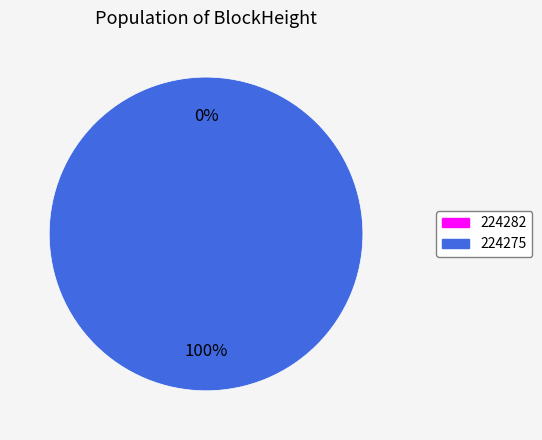

Count the number of slices in the pie.

2